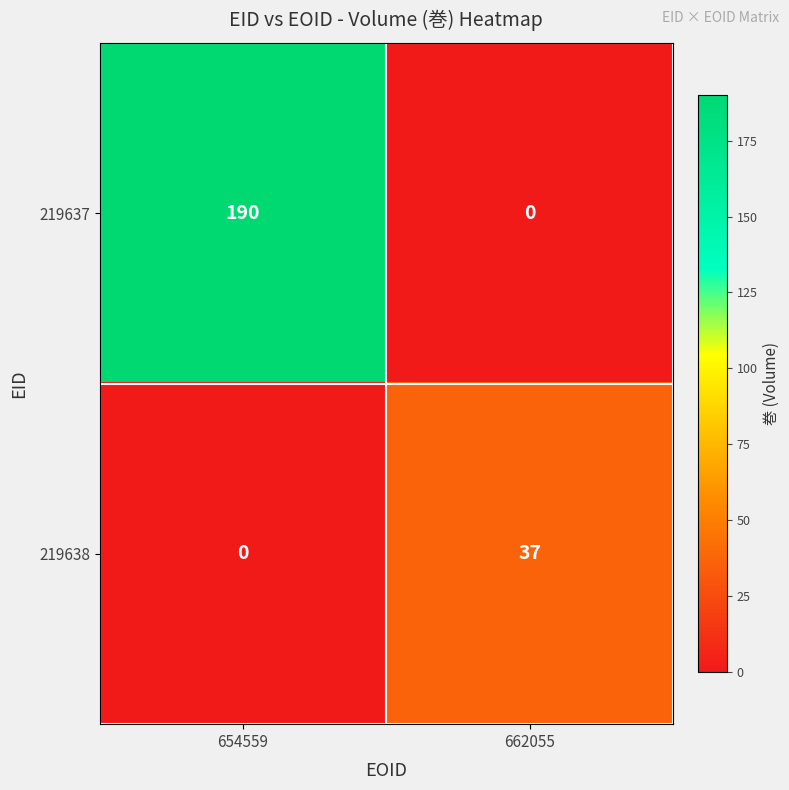

Rank the series by their average value, from lowest to highest.

219638, 219637